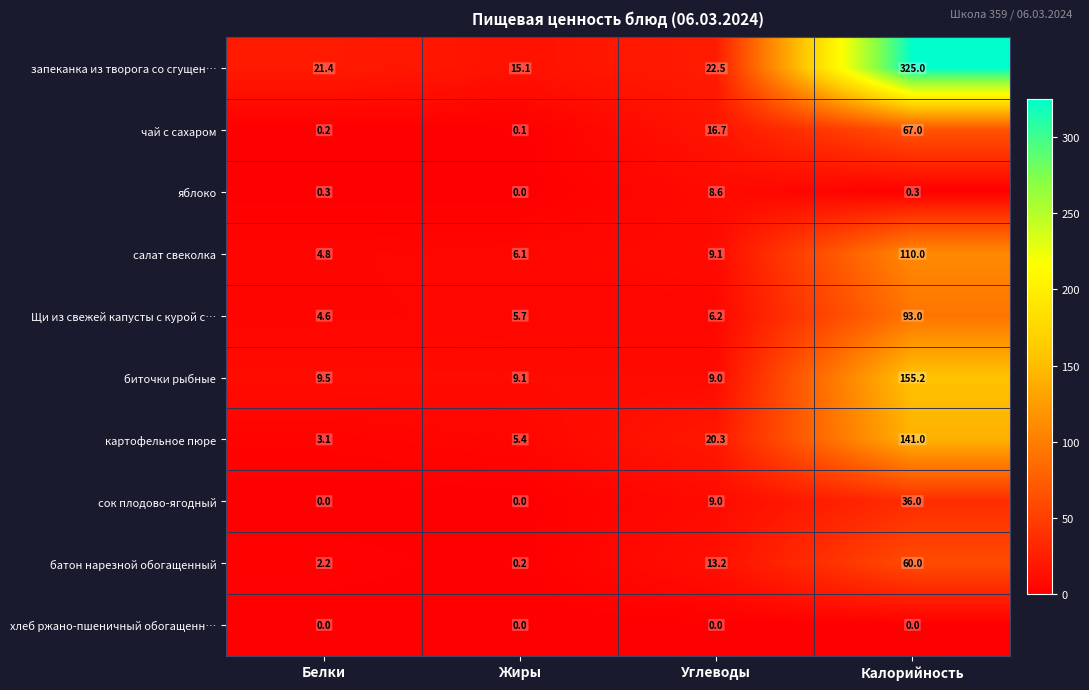

At which label is биточки рыбные closest to 82?

Белки